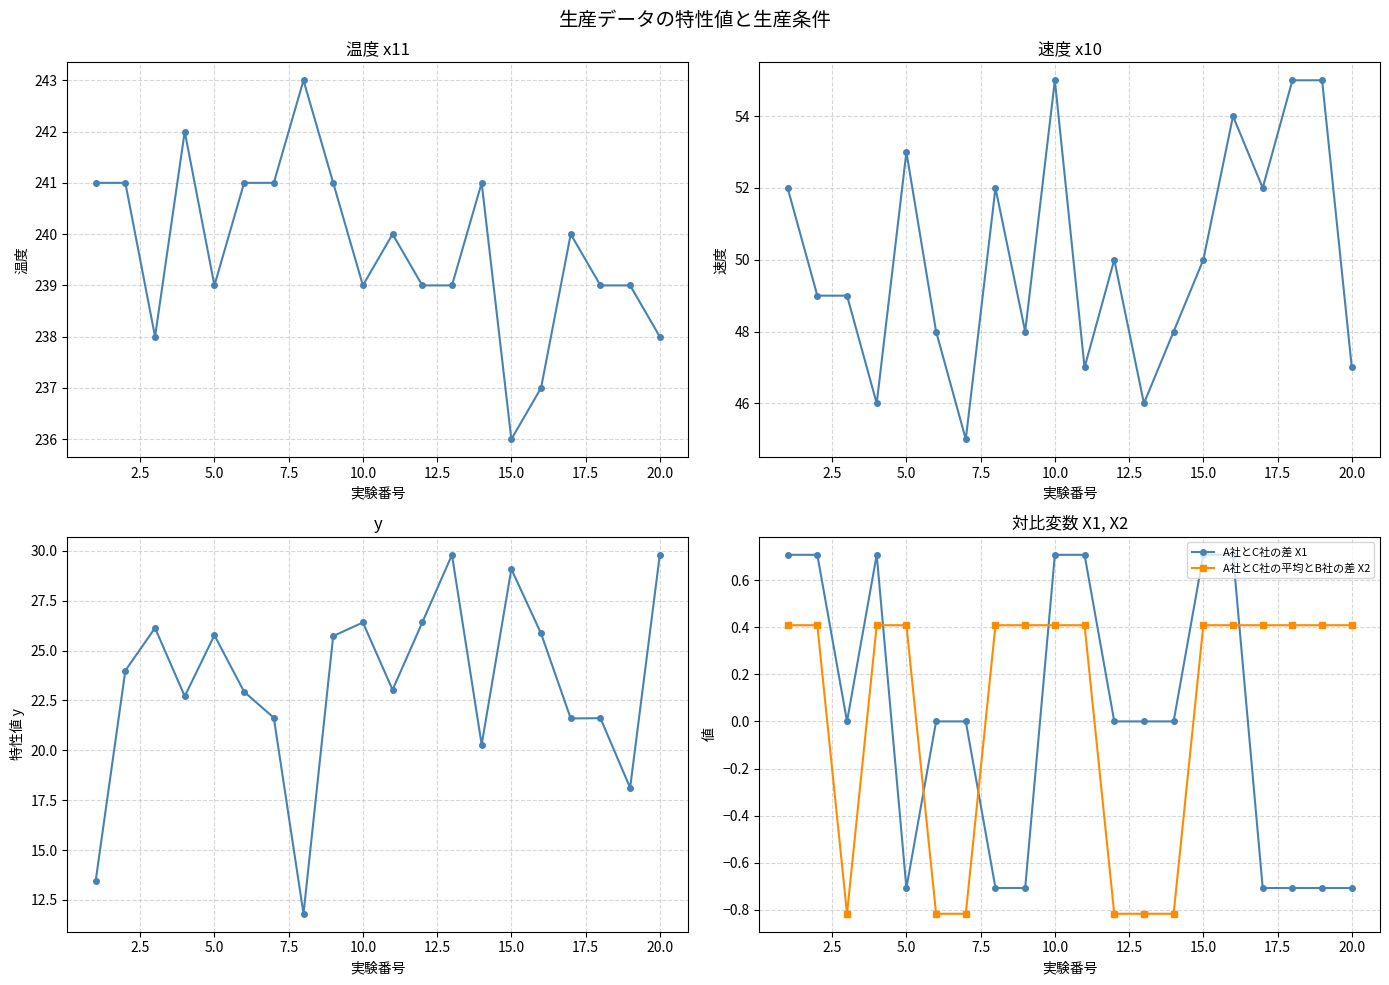

Count the A社とC社の差 X1 values in the range 0 to 1.

13